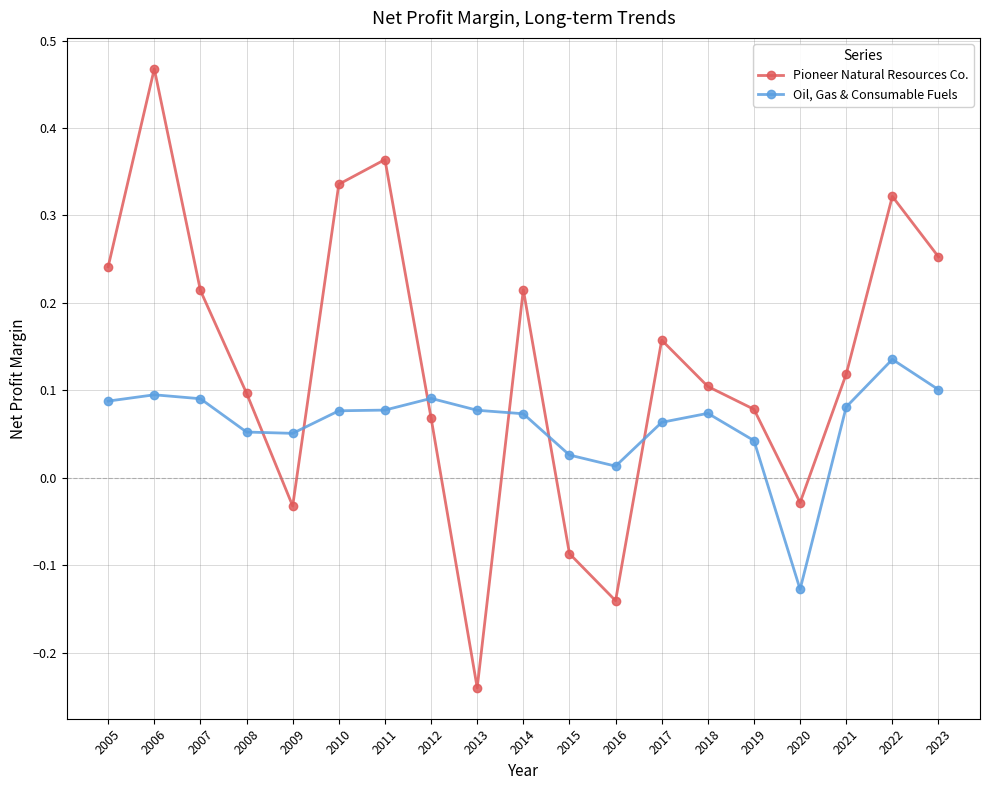

At which label does Pioneer Natural Resources Co. first exceed 0?

2005